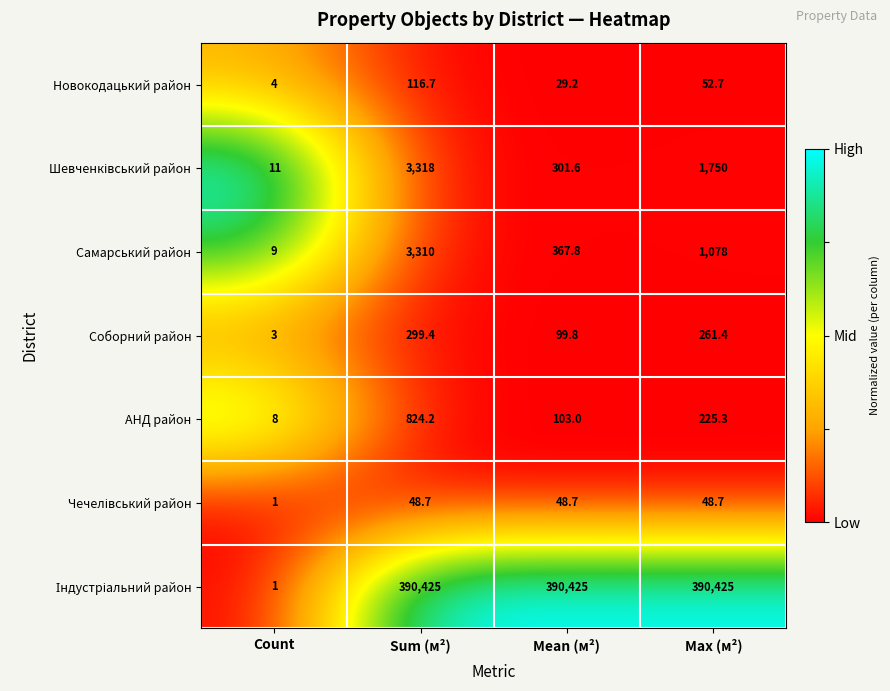

The value of Соборний район at Mean (м²) is 99.8. True or false?

True